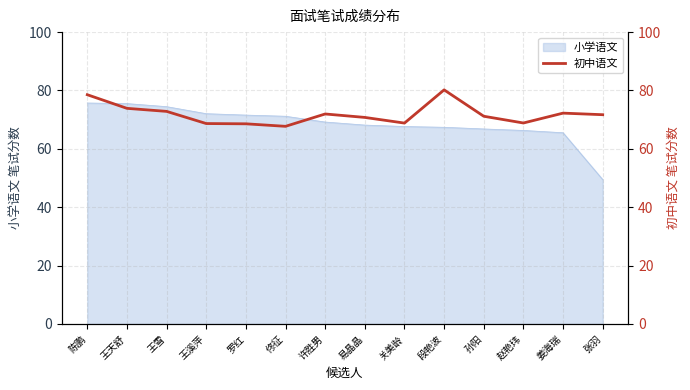

What is the highest value of the 小学语文 series?

75.7